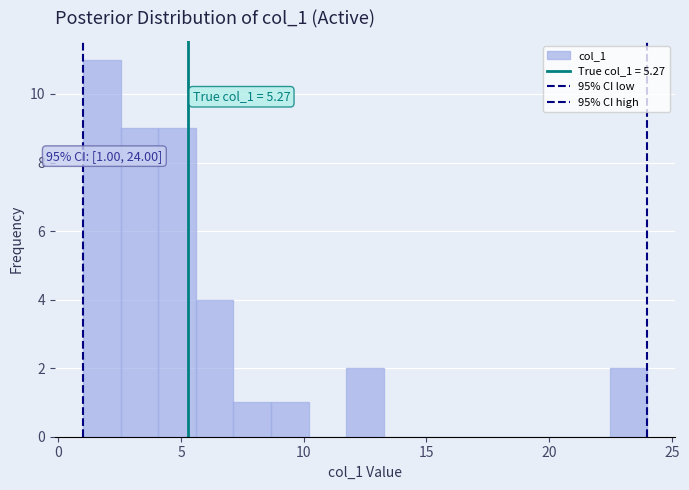

Read against the x-axis, roughly where is the centre of the tallest bar?

2.0